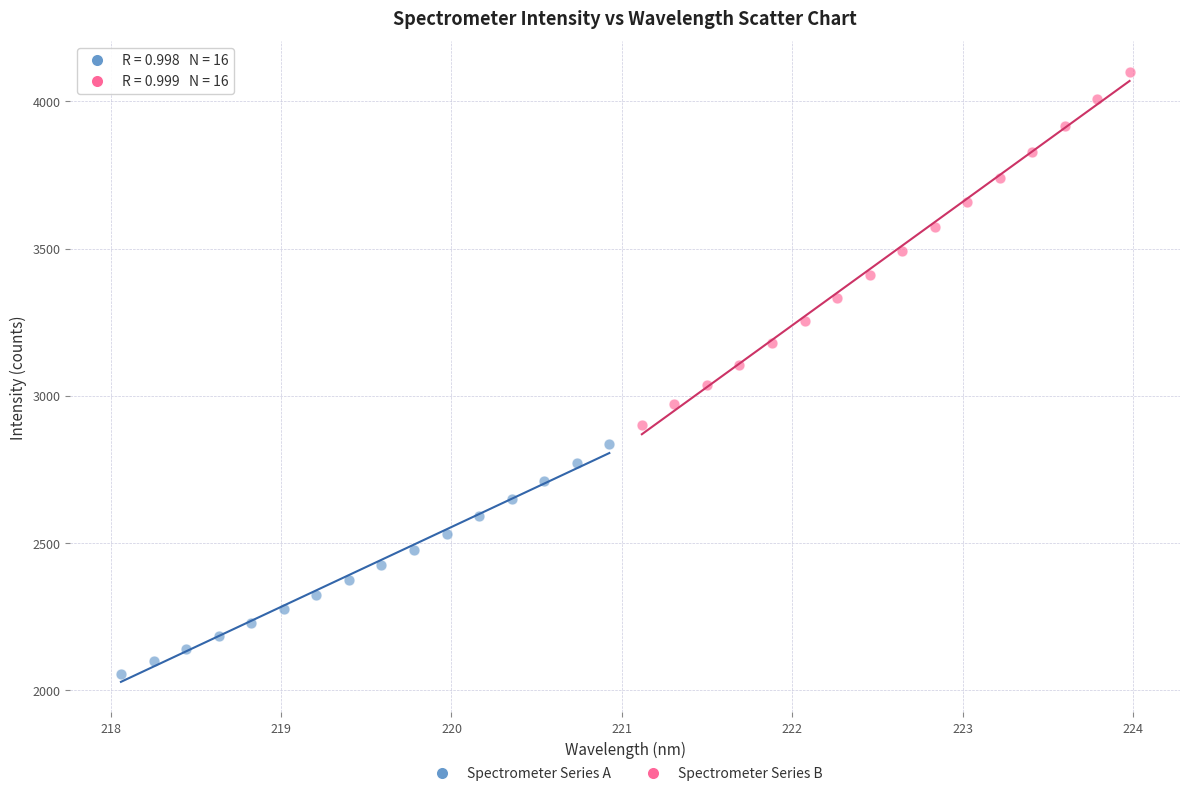

Which series has the largest Y range (max minus min)?

Spectrometer Series B